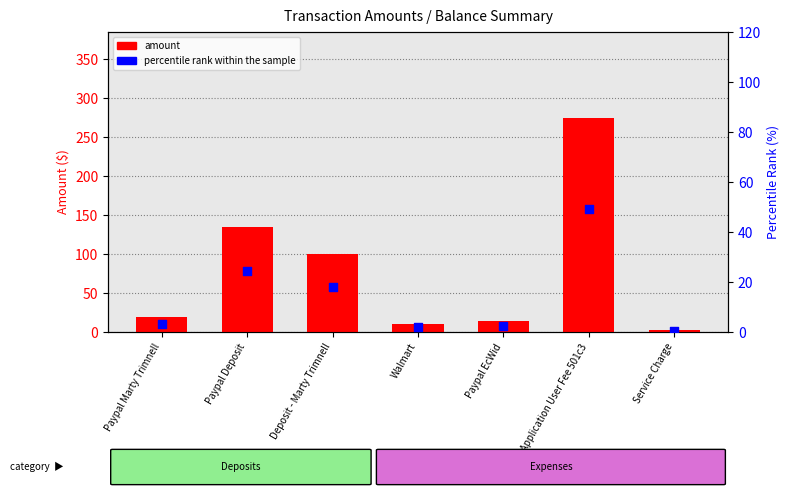

Which series reaches the maximum Y coordinate?

amount